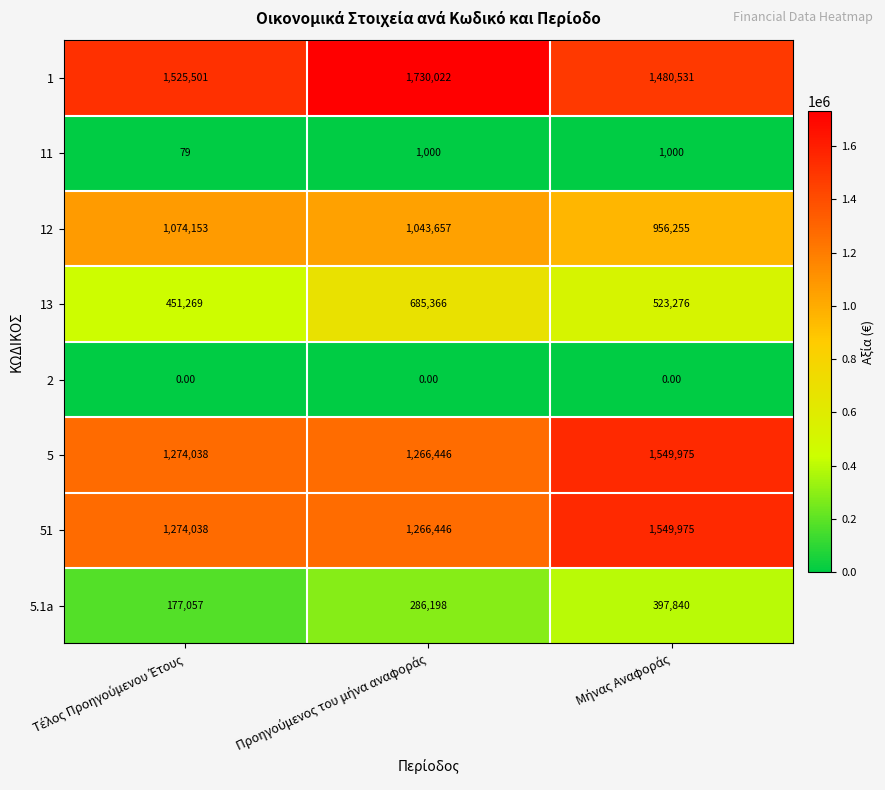

What is the difference between the second highest and minimum values in the 11 series?

921